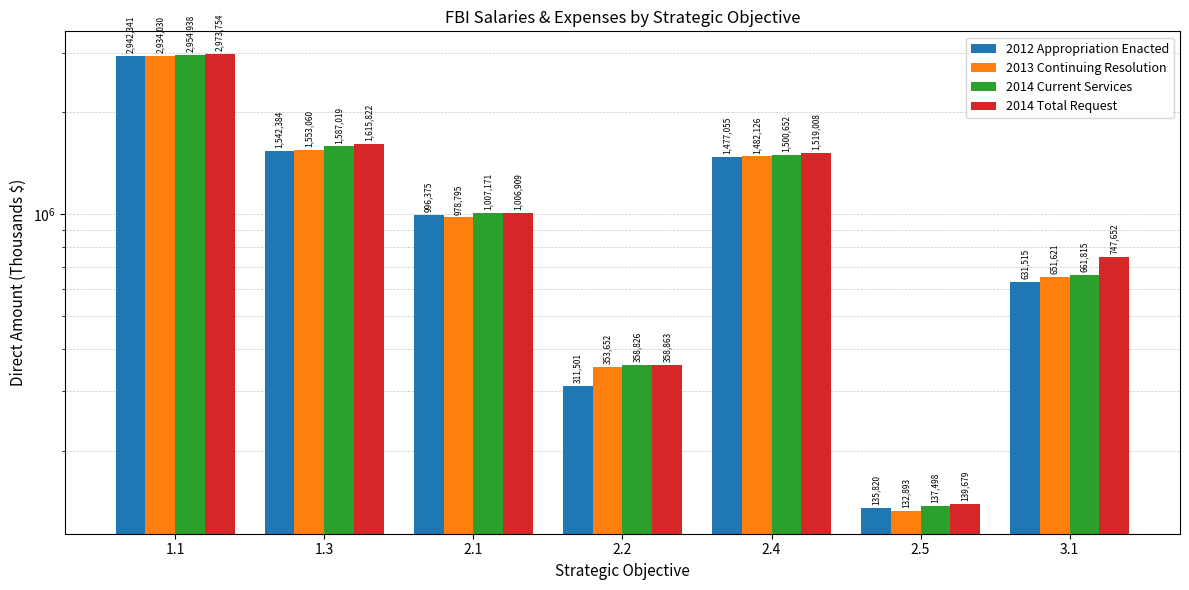

Rank the series at 2.5 from lowest to highest value.

2013 Continuing Resolution, 2012 Appropriation Enacted, 2014 Current Services, 2014 Total Request